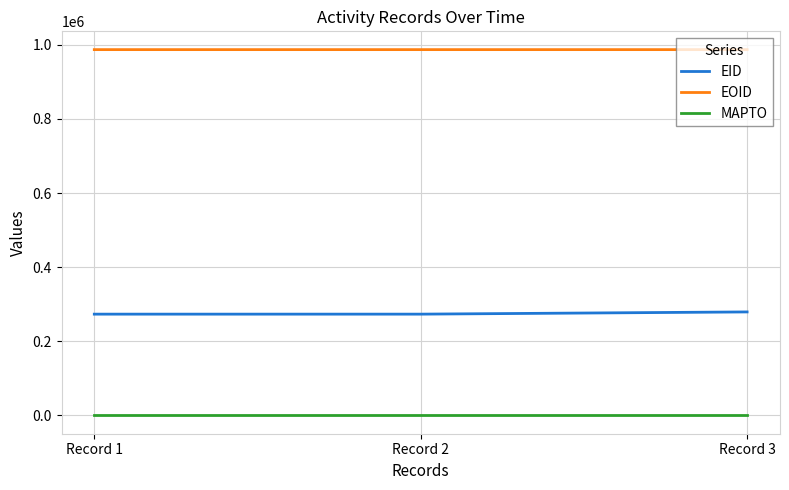

Rank the series at Record 3 from highest to lowest value.

EOID, EID, MAPTO